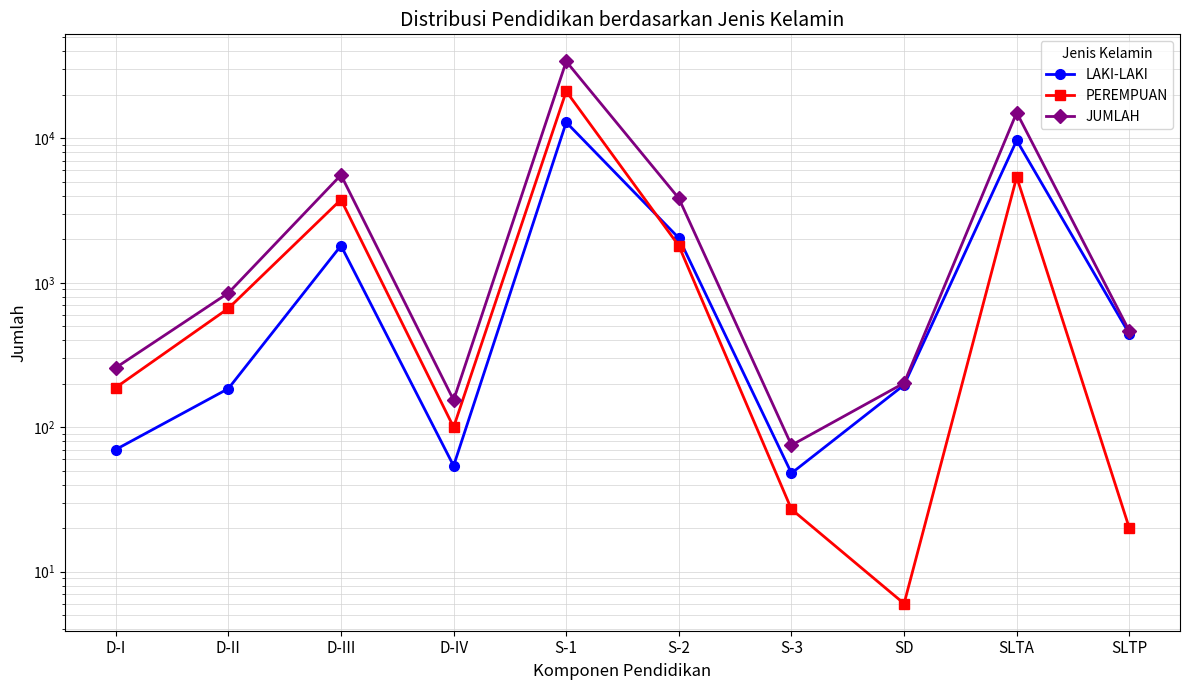

Where is the first local minimum for LAKI-LAKI?

D-IV